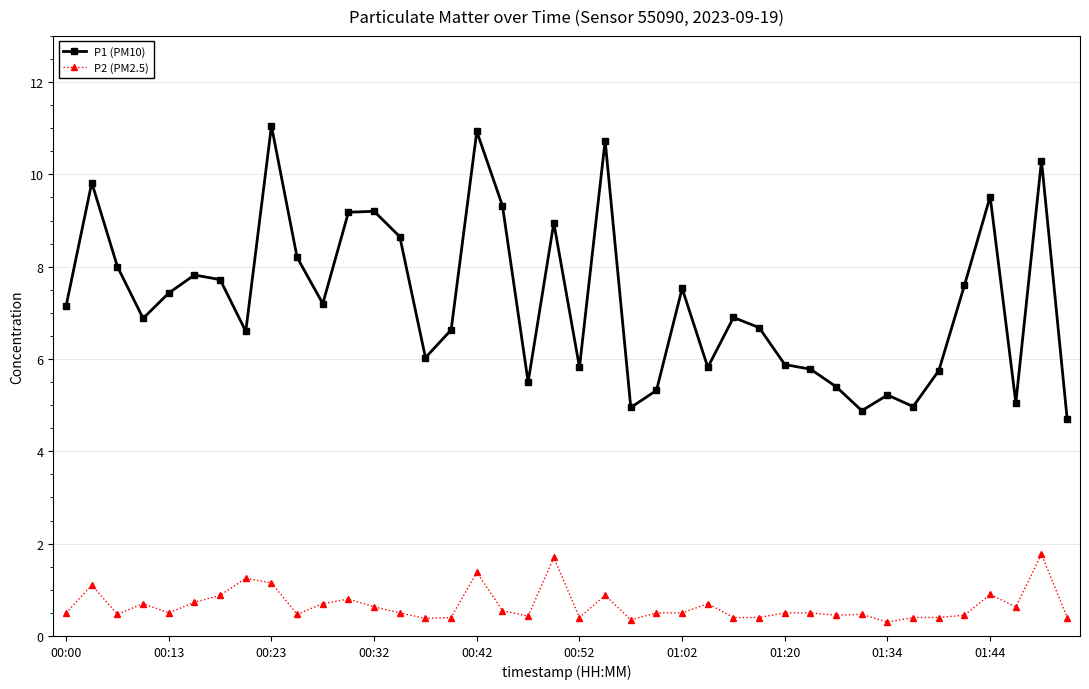

How many lines are shown in the chart?

2